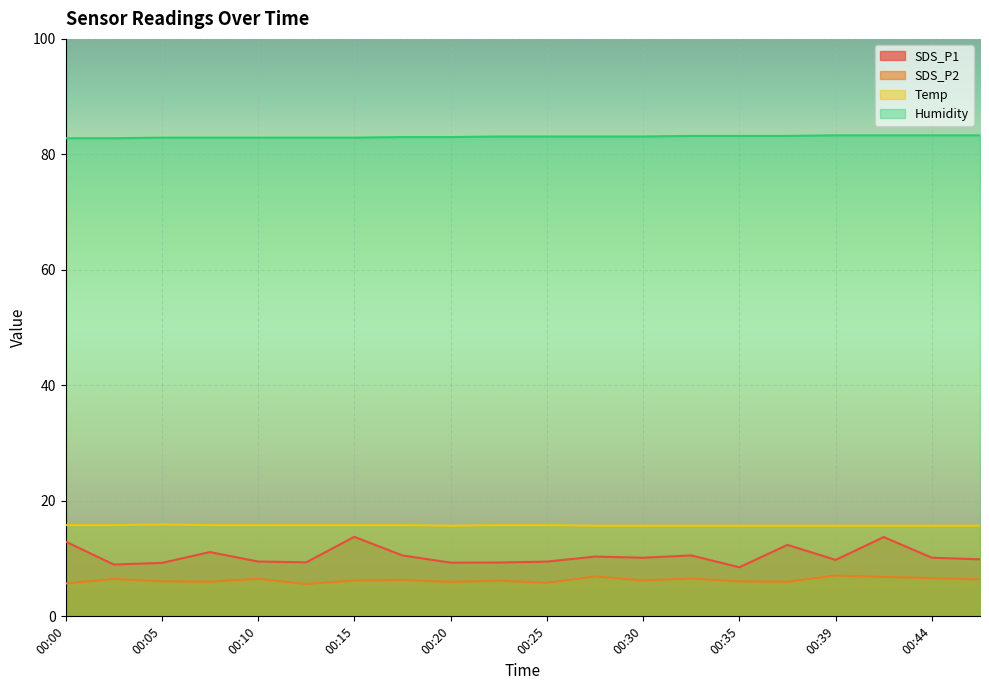

Between 00:27 and 00:37, which series saw the biggest shift?

SDS_P1